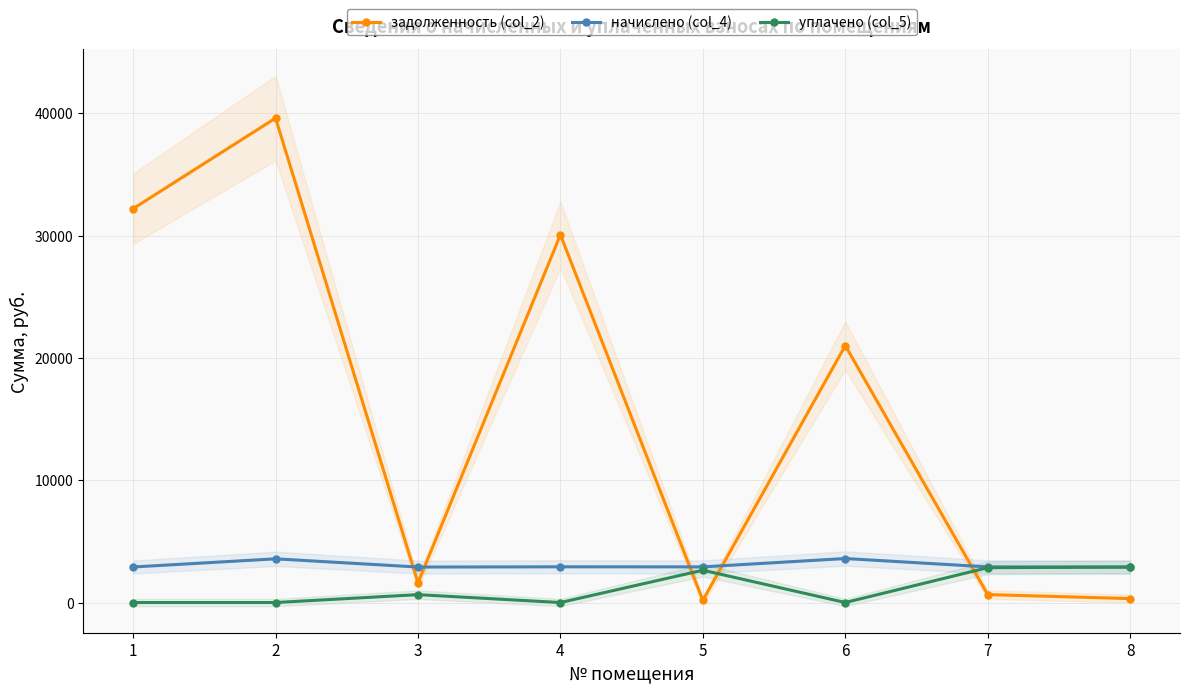

The value of задолженность (col_2) at 4 is 52666.0. True or false?

False